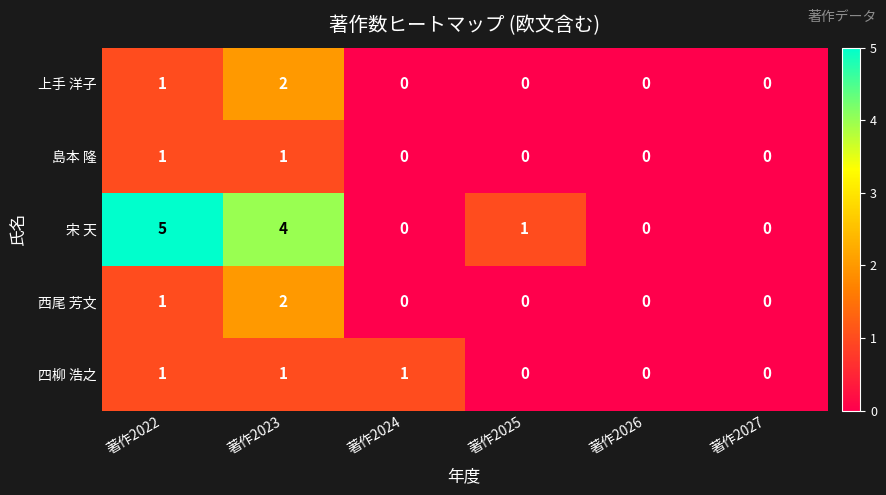

What is the maximum value shown in the chart?

5